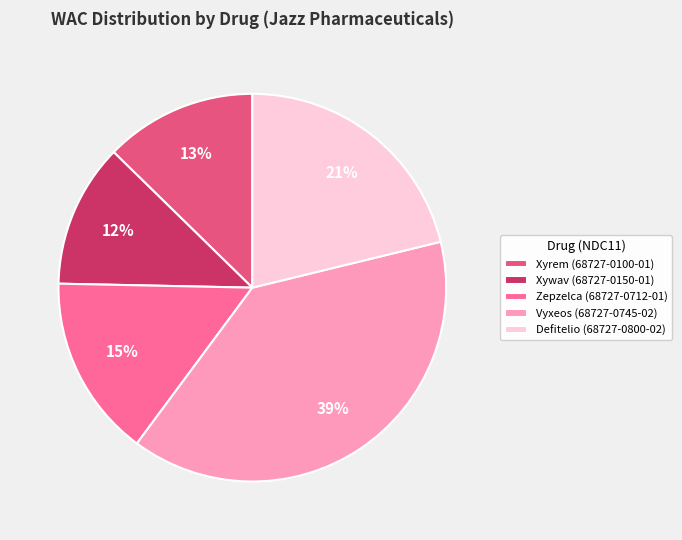

To the nearest percent, what is the difference between the largest and smallest slice percentages?

27%